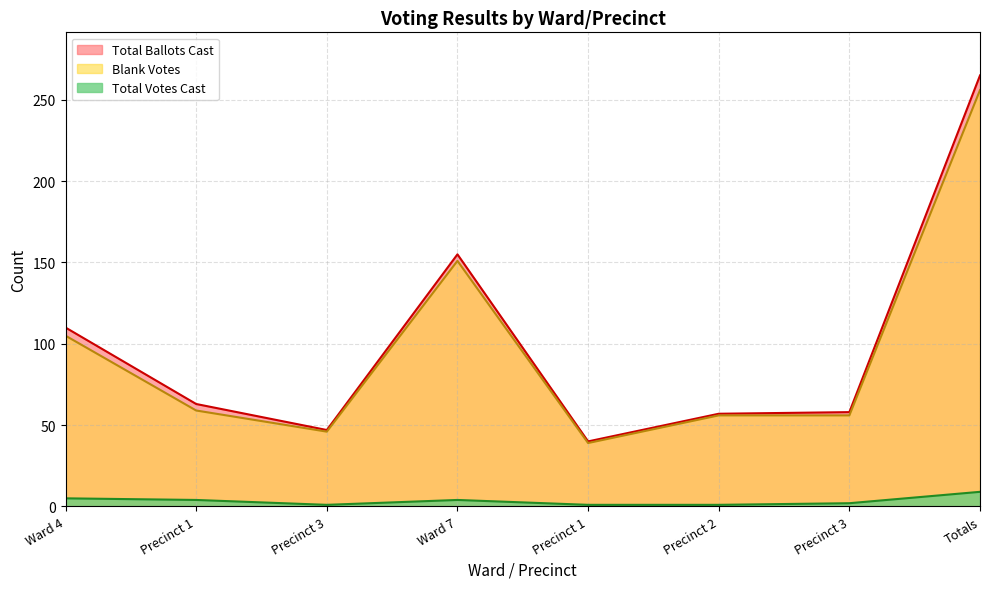

True or false: Blank Votes has more than 2 interior local peaks.

False